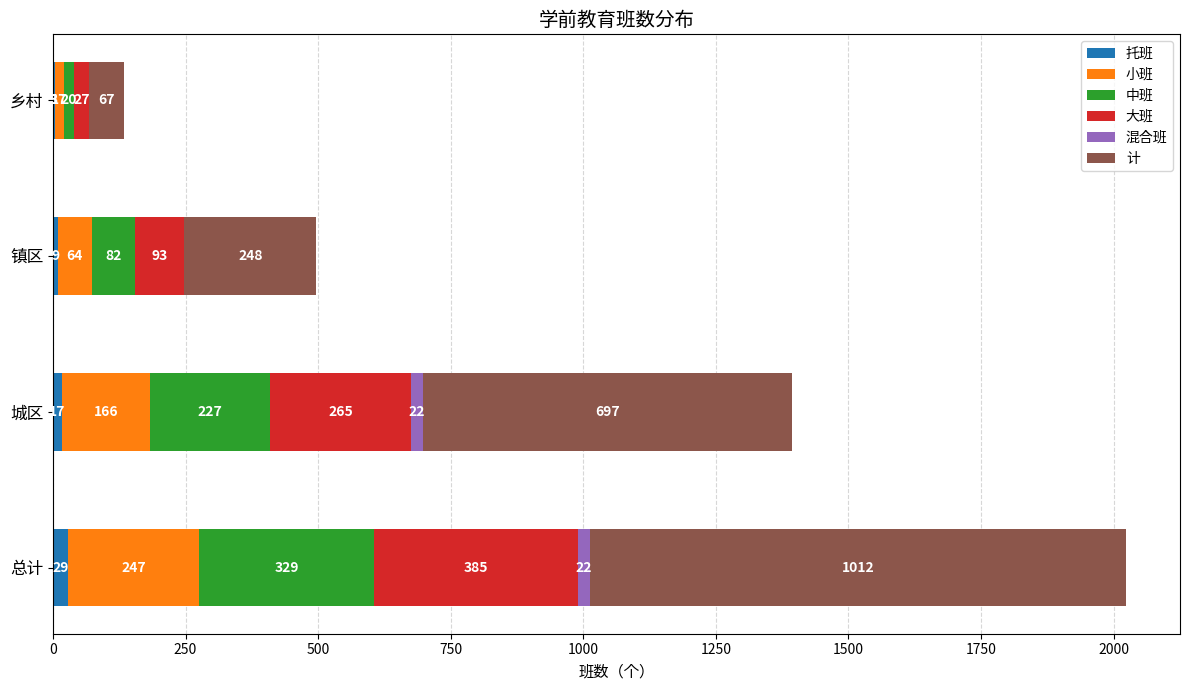

What is the sum of all 托班 values?

58